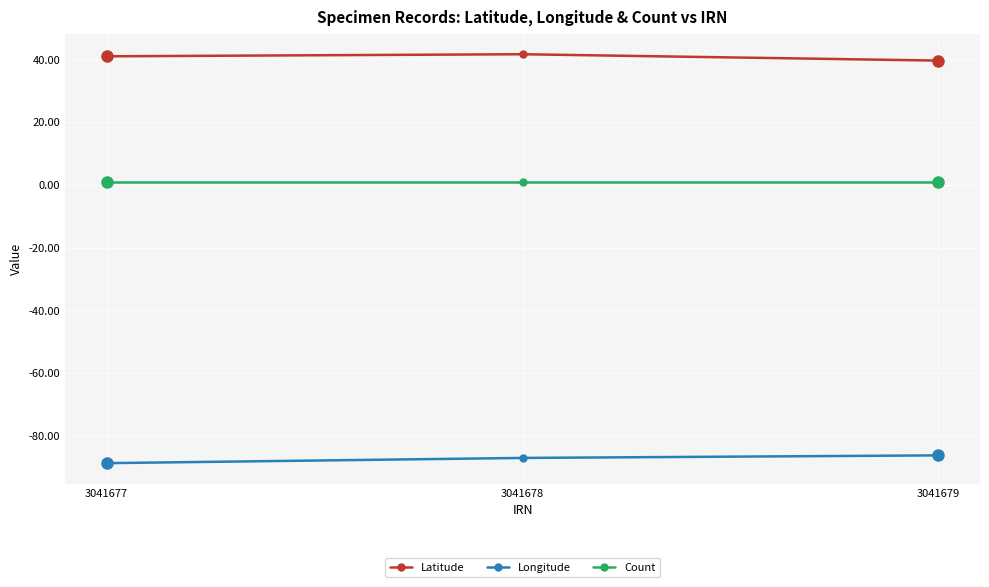

What are all the series names shown in the legend?

Latitude, Longitude, Count